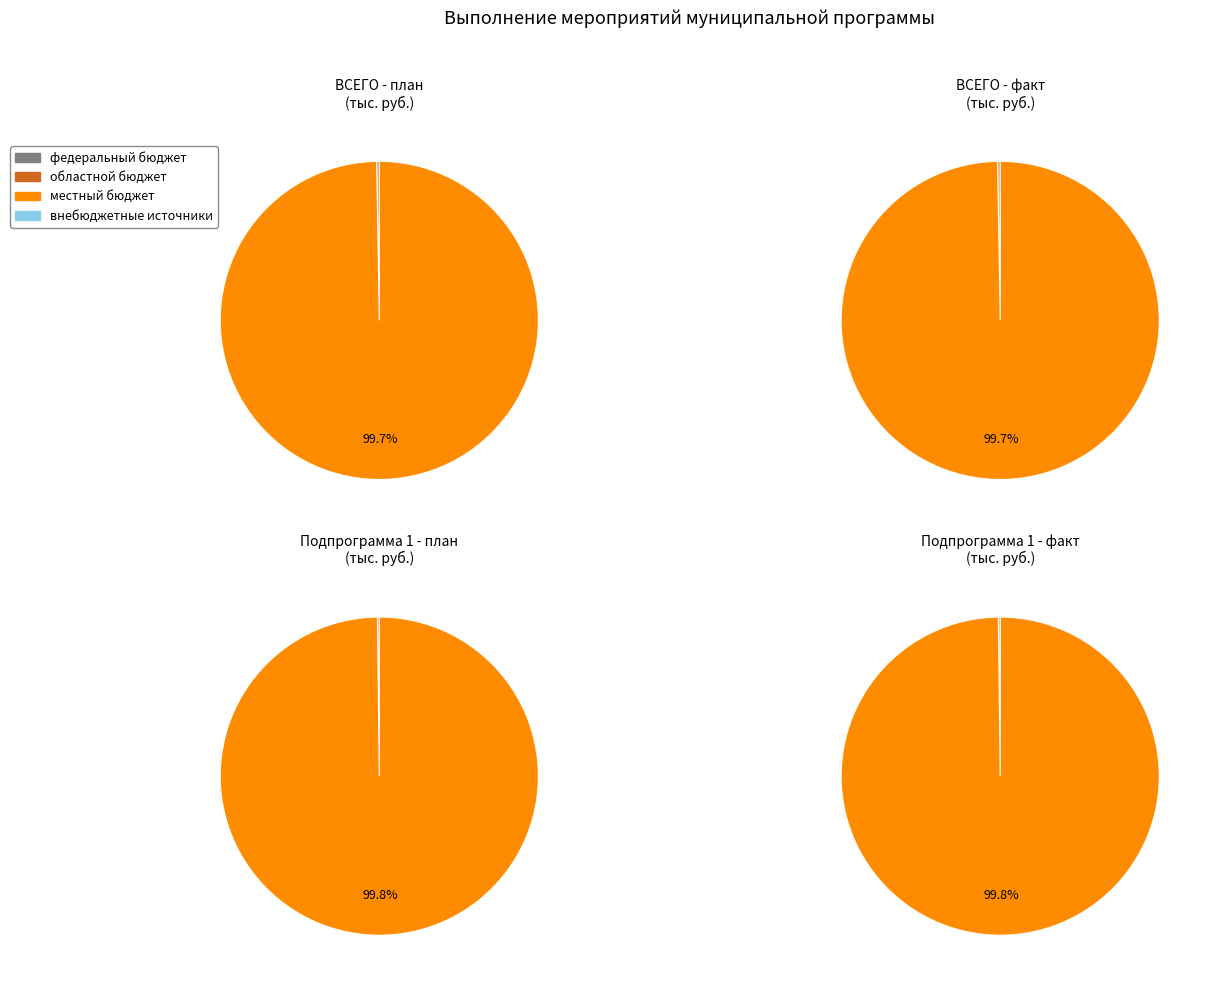

What is the majority slice?

местный бюджет